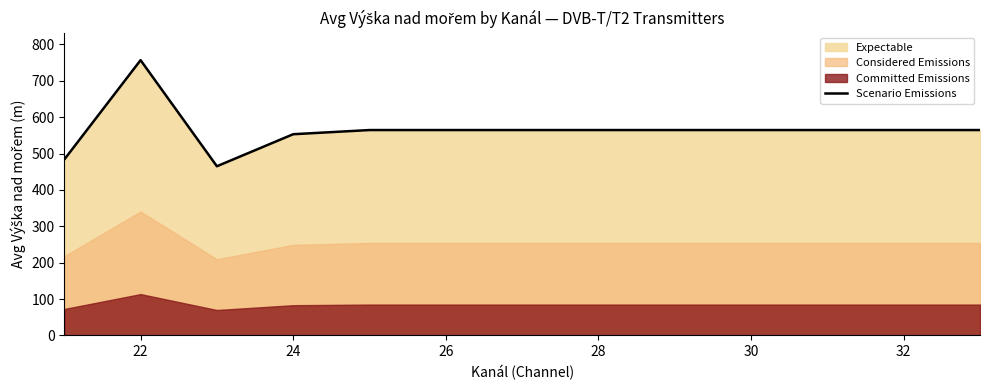

Is it true that Scenario Emissions equals 389.5 at 32?

False